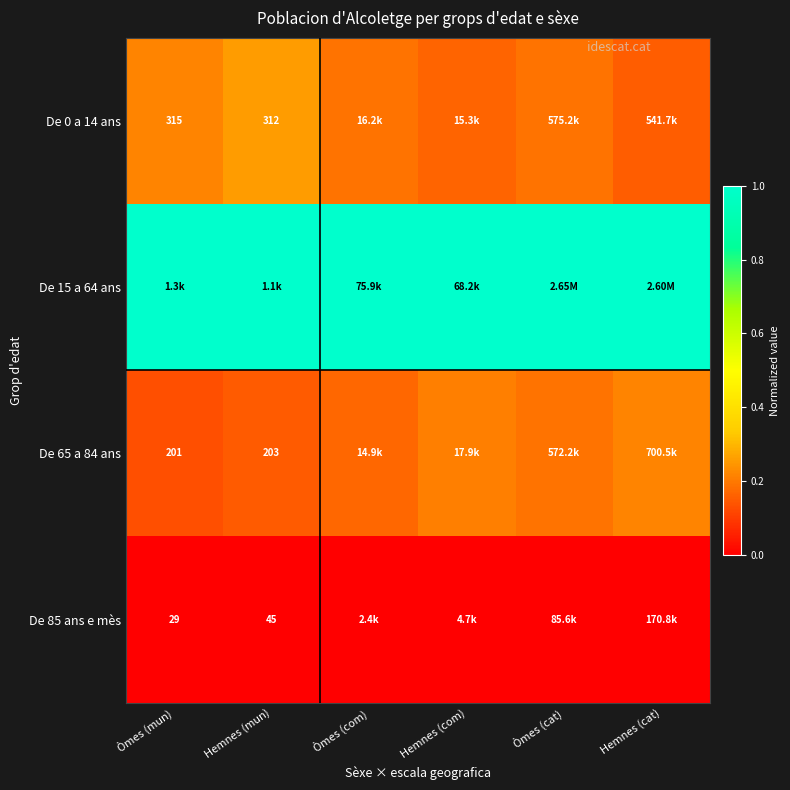

The value of De 15 a 64 ans at Òmes (com) is 0.5. True or false?

False